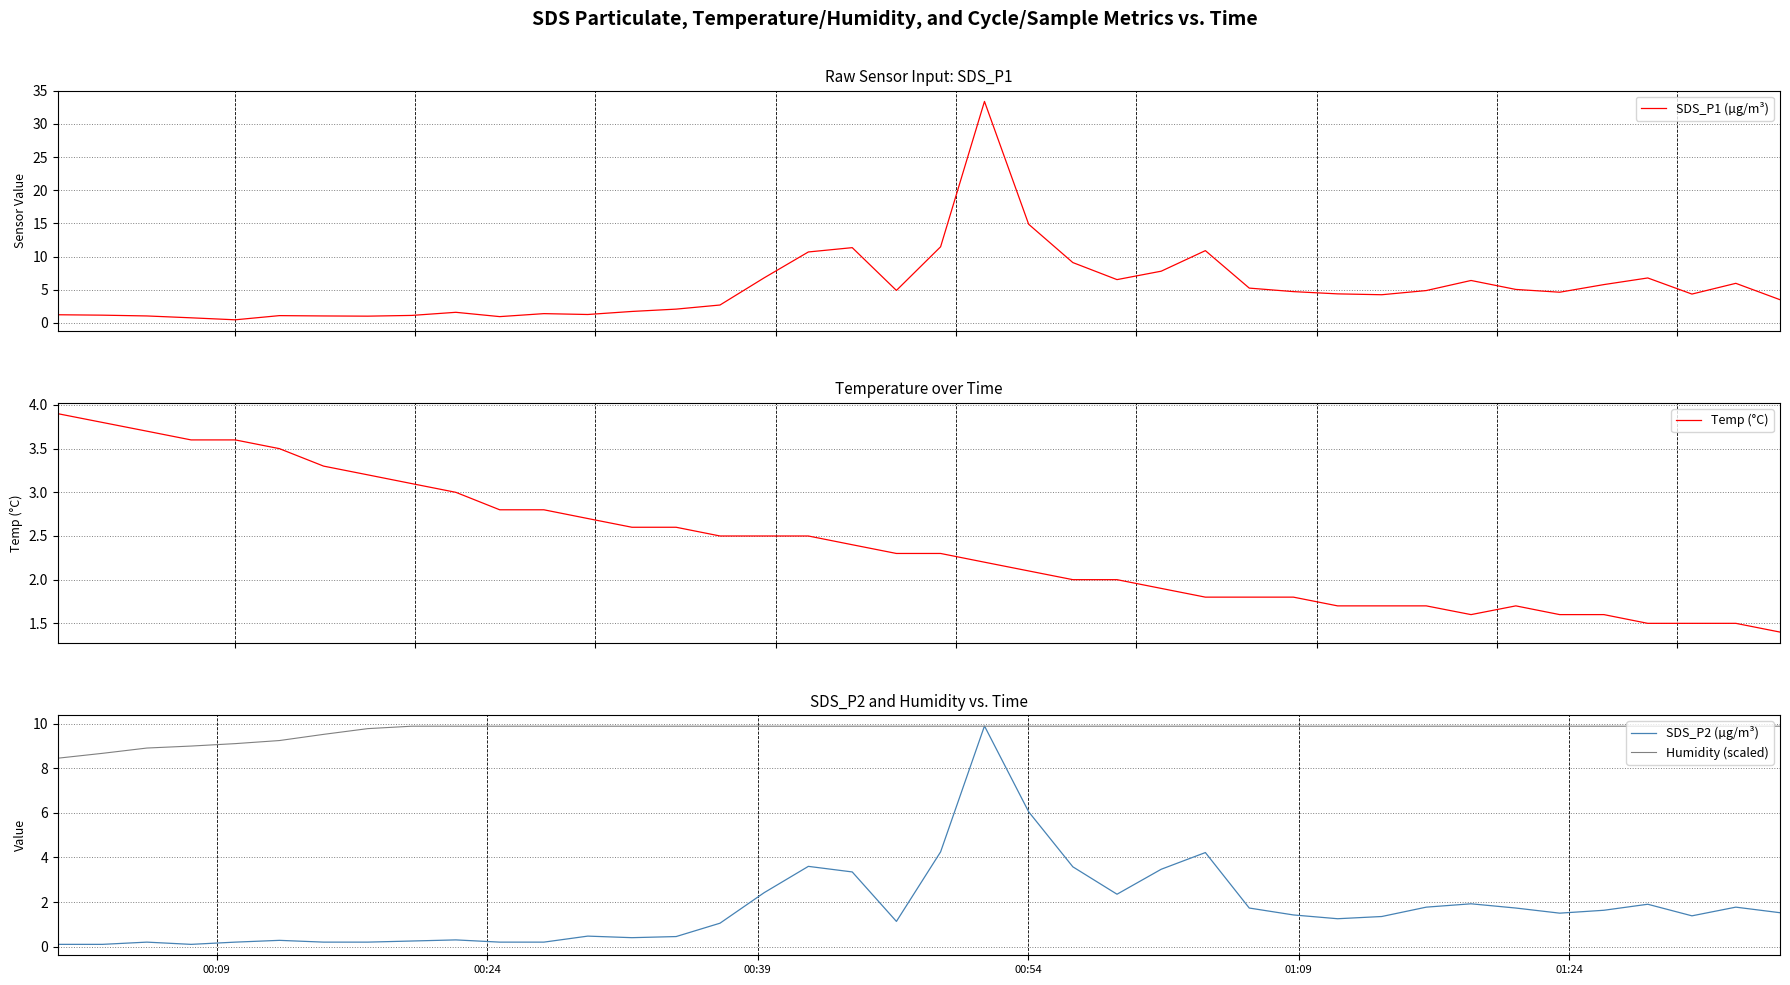

What is the highest value of the Temp (°C) series?

3.9